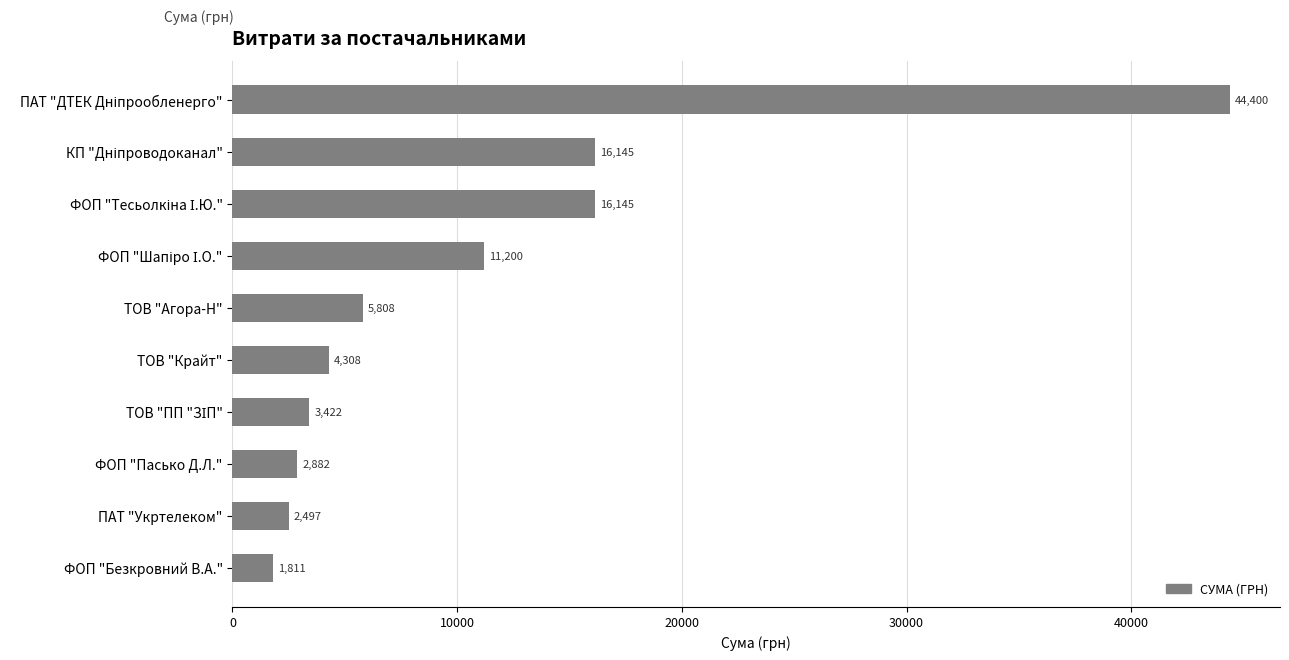

What is the smallest value displayed?

1811.0